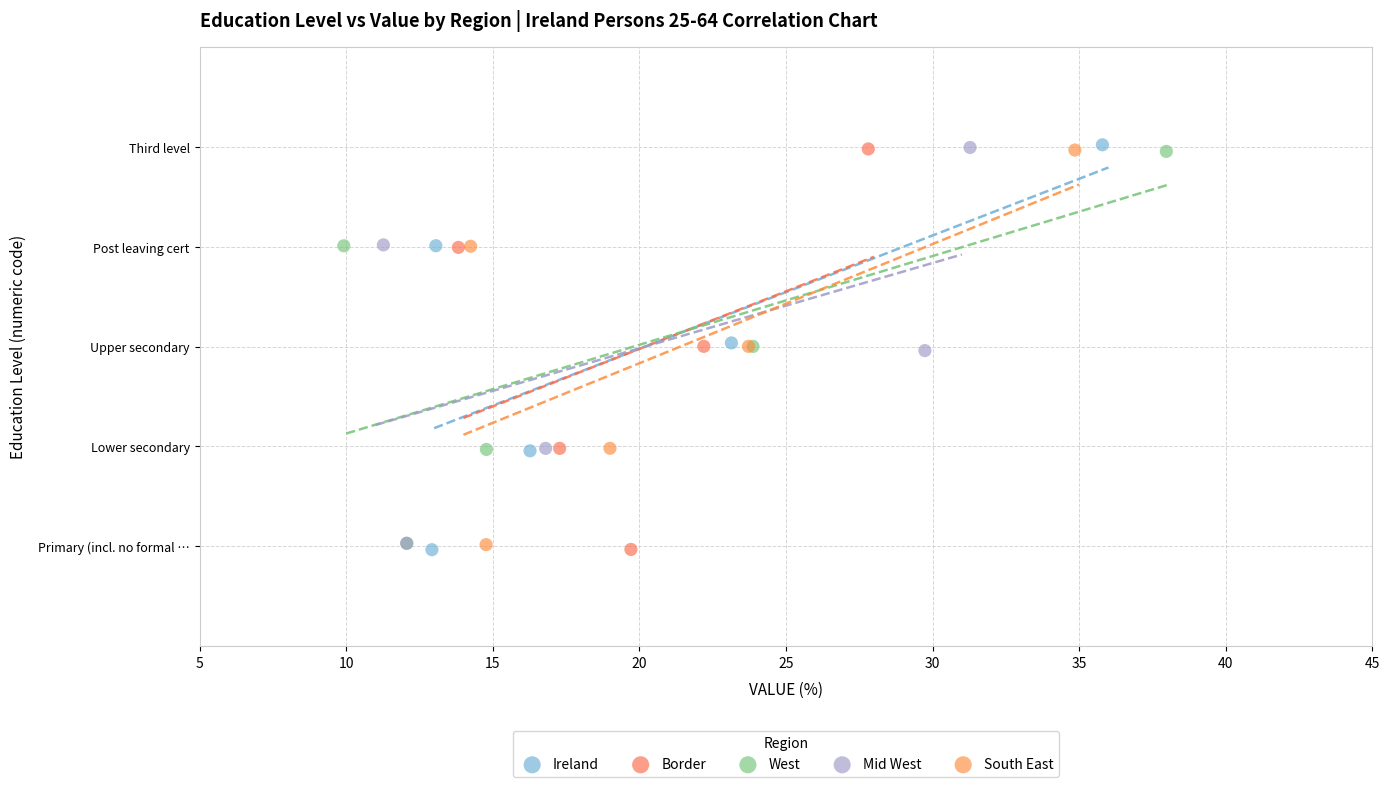

What are all the series names shown in the legend?

Ireland, Border, West, Mid West, South East